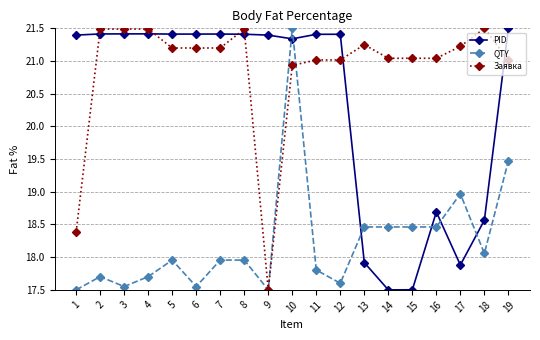

True or false: QTY has more than 0 points higher than both neighbors.

True